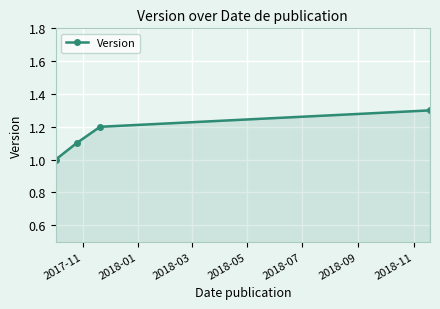

True or false: the data has more than 0 interior local peaks.

False